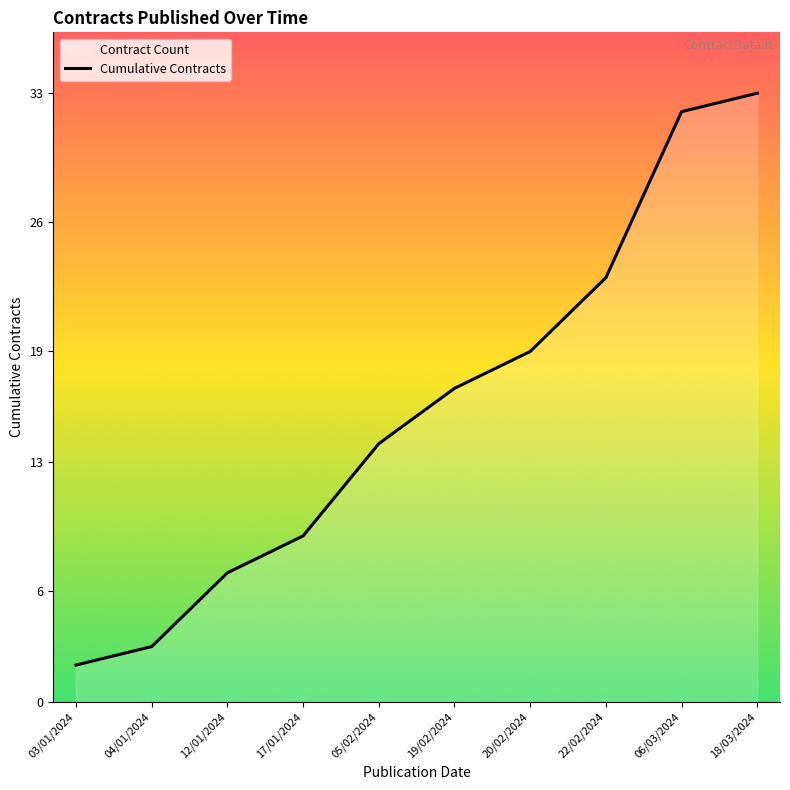

Is it true that the value at 05/02/2024 is 7?

False